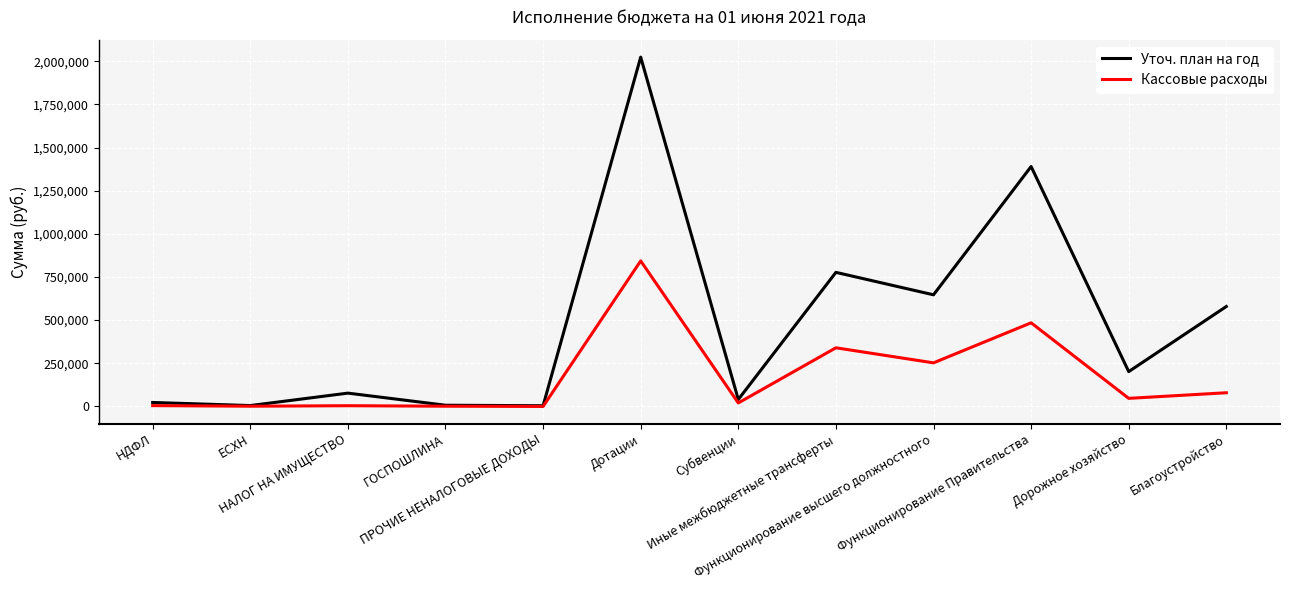

What is the sum of the Кассовые расходы values at Дотации and ГОСПОШЛИНА?

844633.3